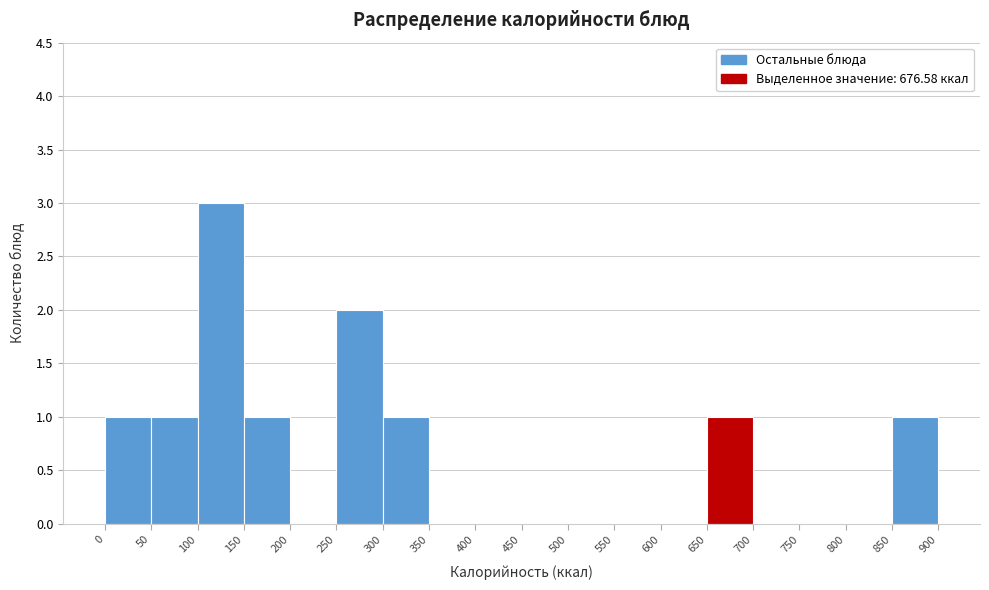

Which range on the x-axis has the tallest bar?

100 to 150